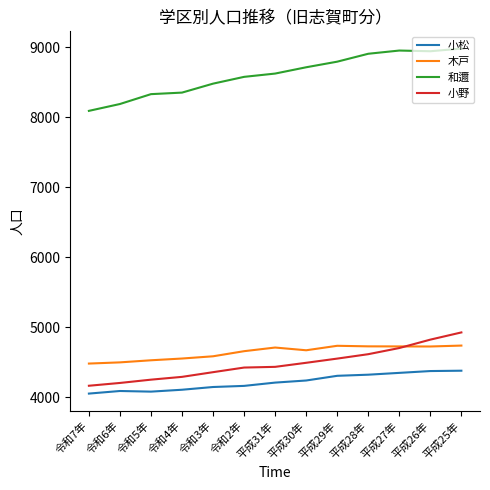

In 木戸, how many points are higher than both neighbors (excluding endpoints)?

2